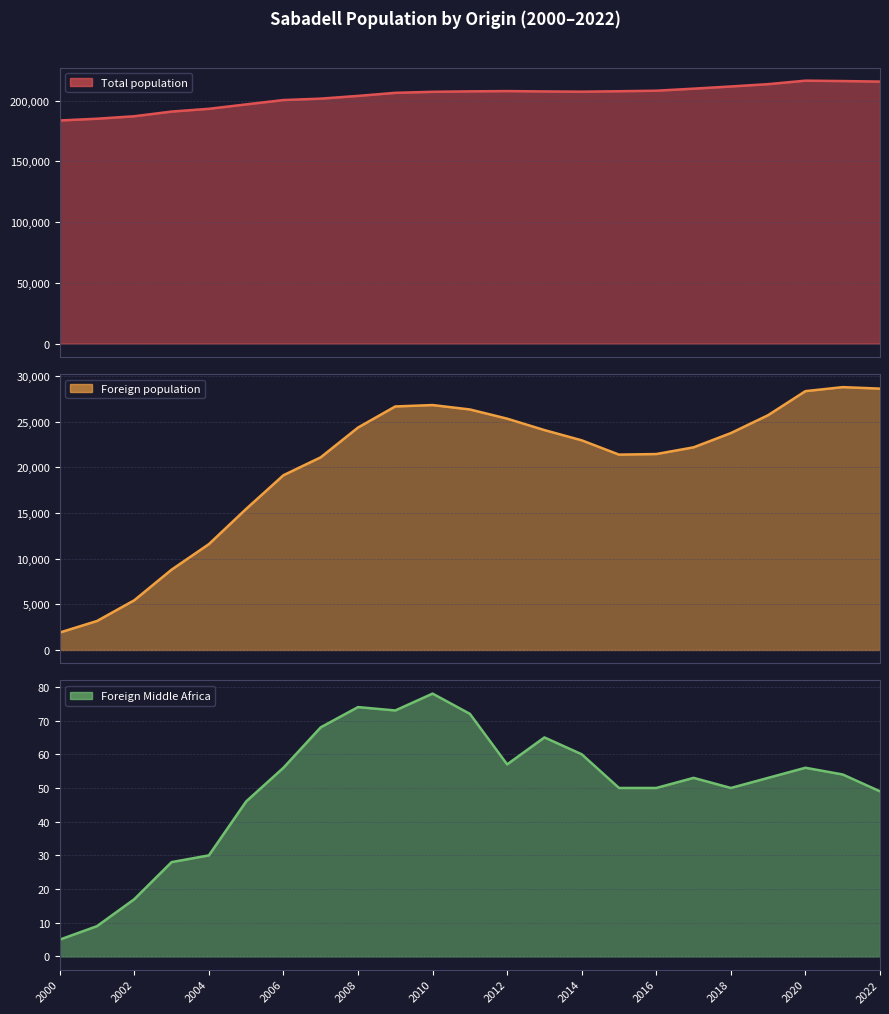

True or false: Foreign Middle Africa and Total population cross at least once.

False